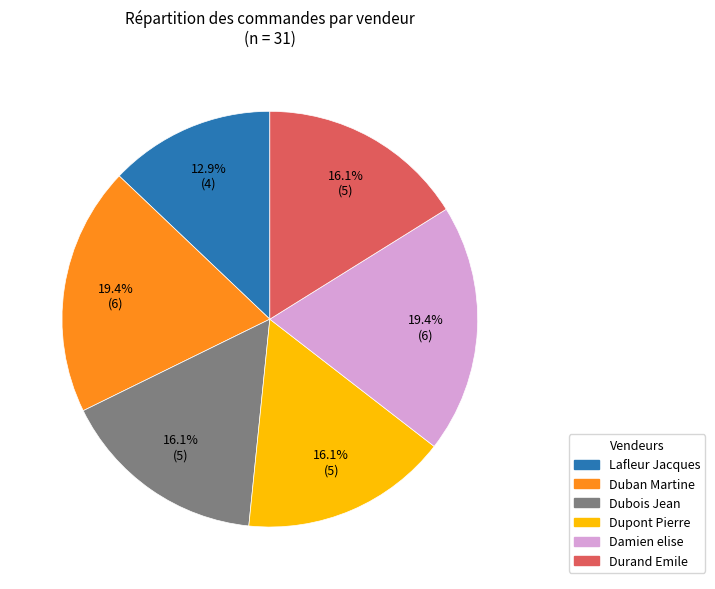

To the nearest percent, what is the difference between the Damien elise and Lafleur Jacques slice percentages?

6%